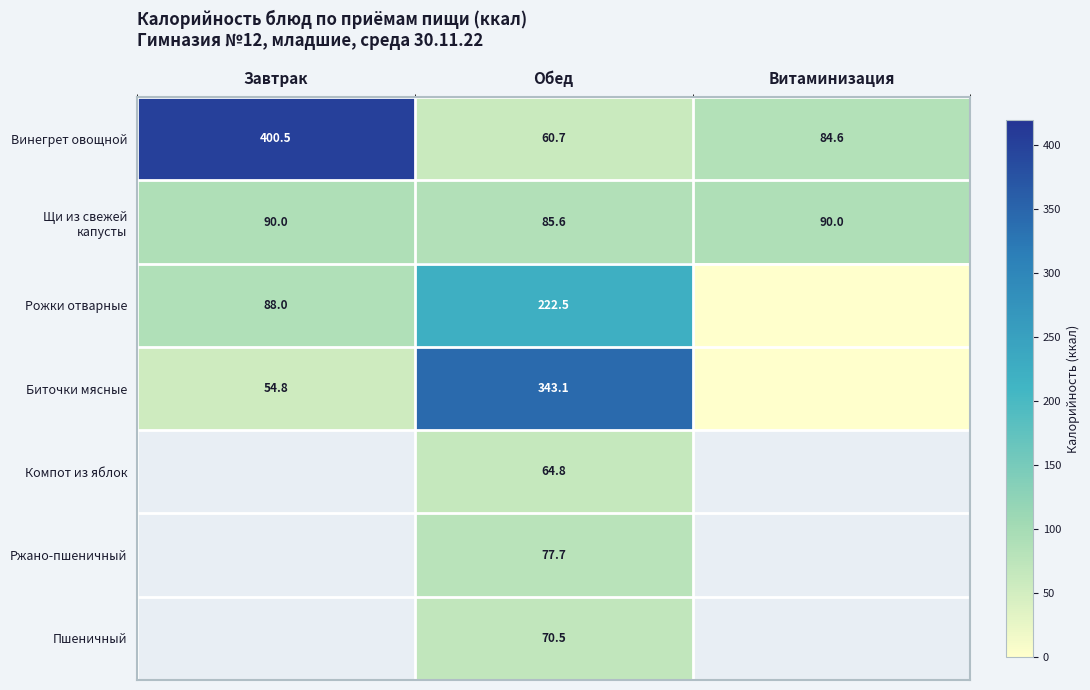

At which label is Винегрет овощной closest to 230?

Витаминизация